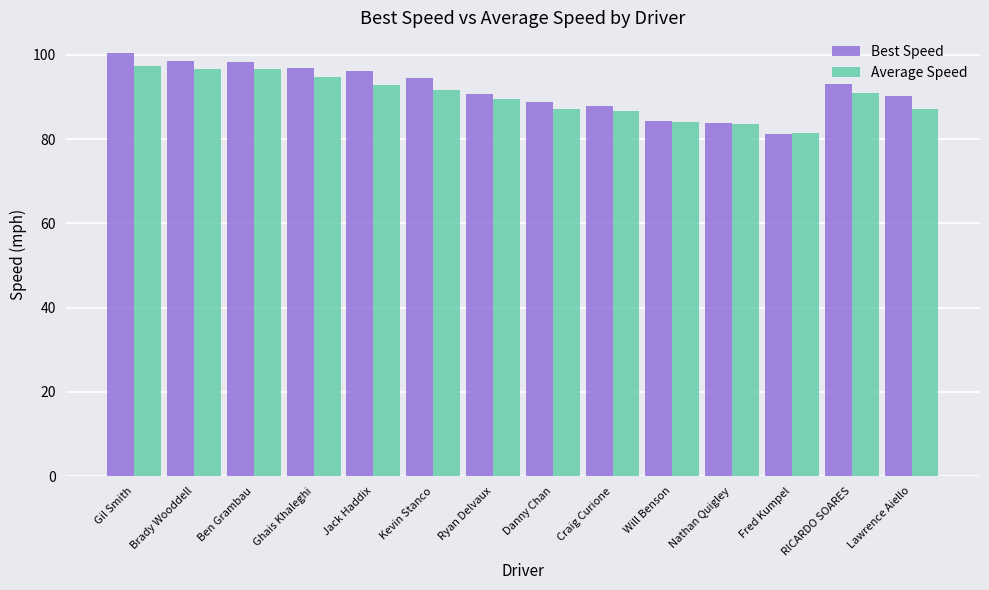

What is the total value across all series at Jack Haddix?

188.9